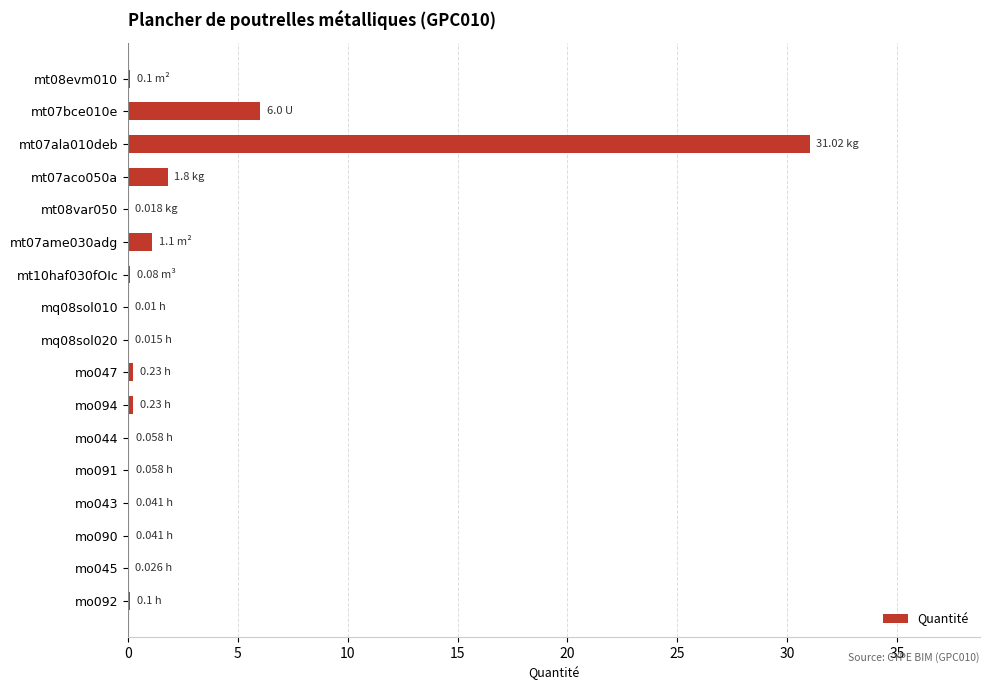

What is the change in value from mt07bce010e to mt07ala010deb?

+25.0